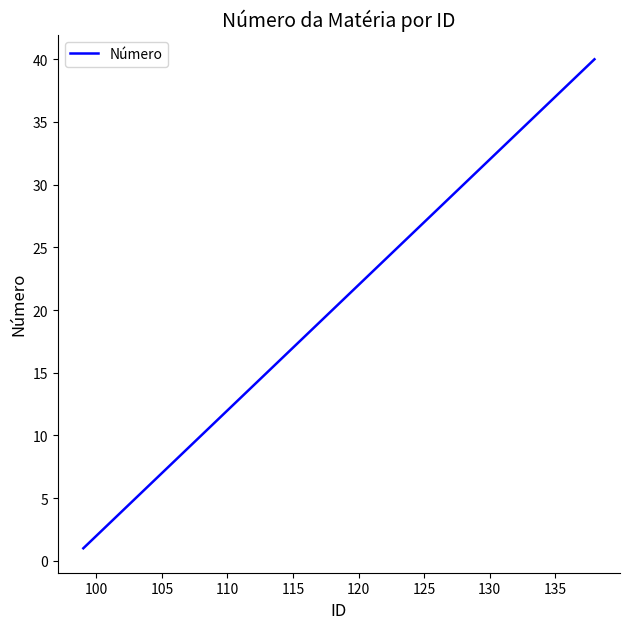

What is the greatest value displayed?

40